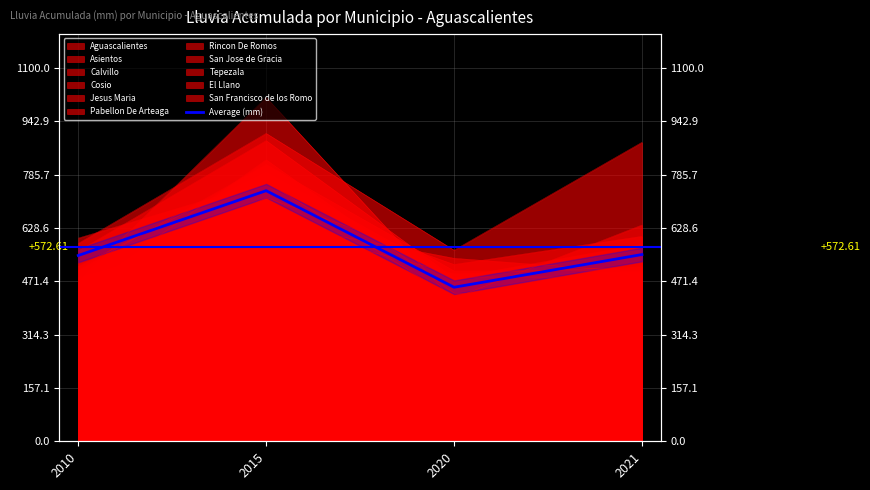

True or false: there are more than 1 points higher than both neighbors.

False